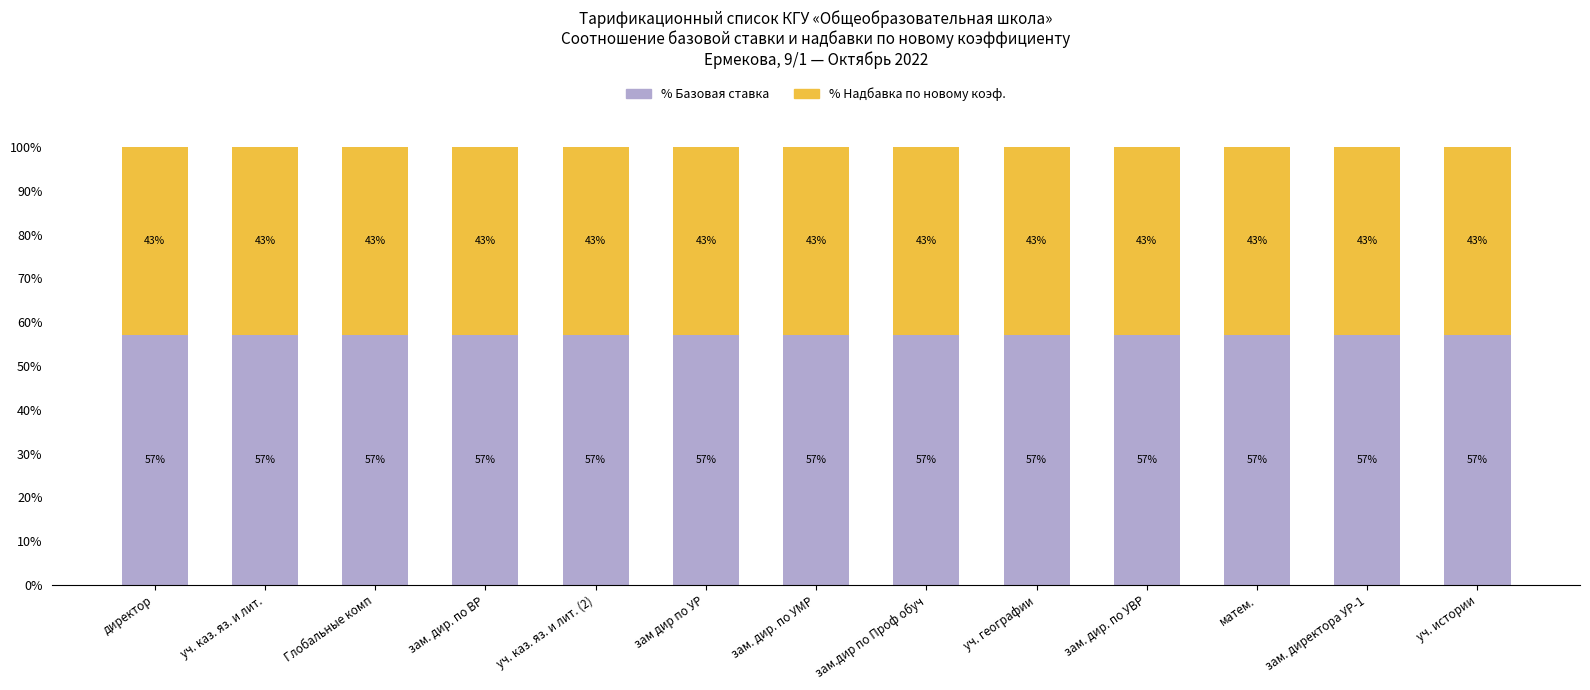

What is the total value across all series at уч. каз. яз. и лит. (2)?

100.0